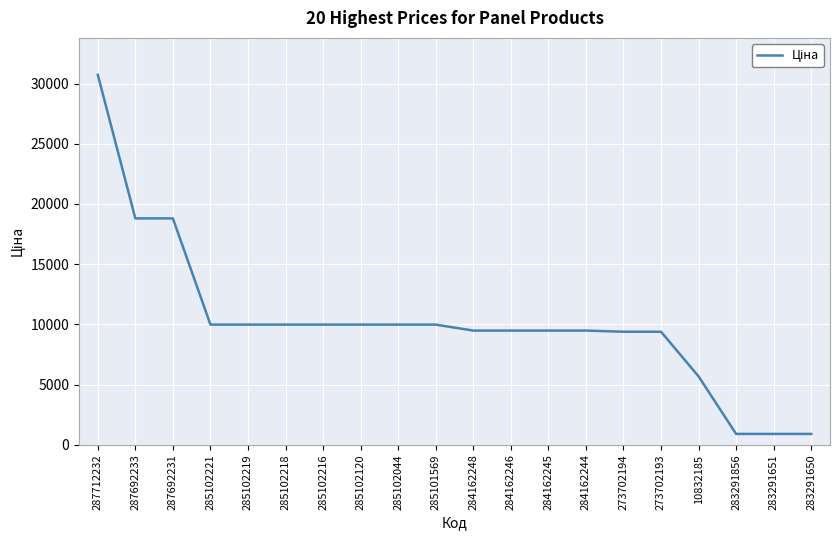

At which category does the chart reach its peak across all series?

287712232